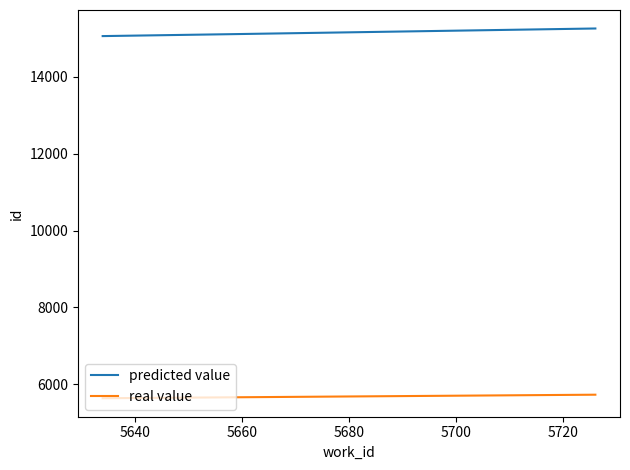

Which series has the largest total across all categories?

predicted value